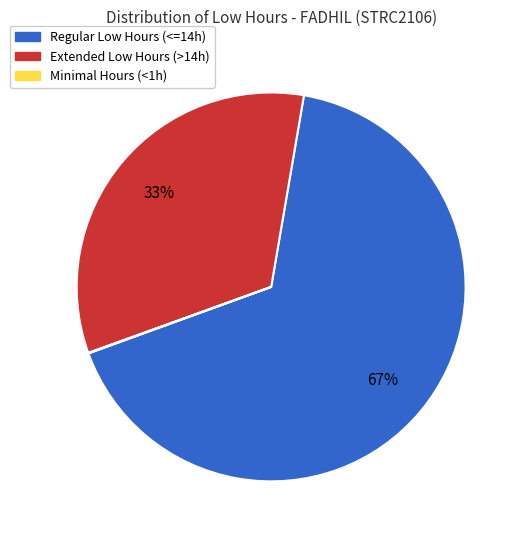

Is there any slice that represents more than half of the pie?

Yes